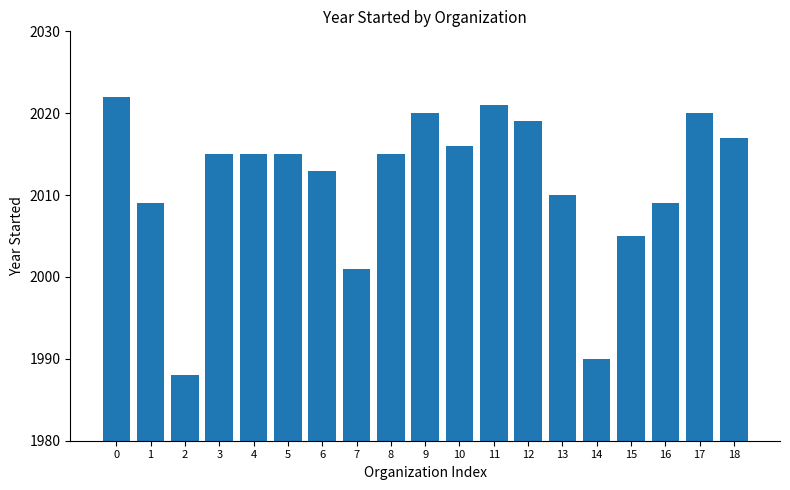

What is the approximate value at 7, to the nearest 10?

2000